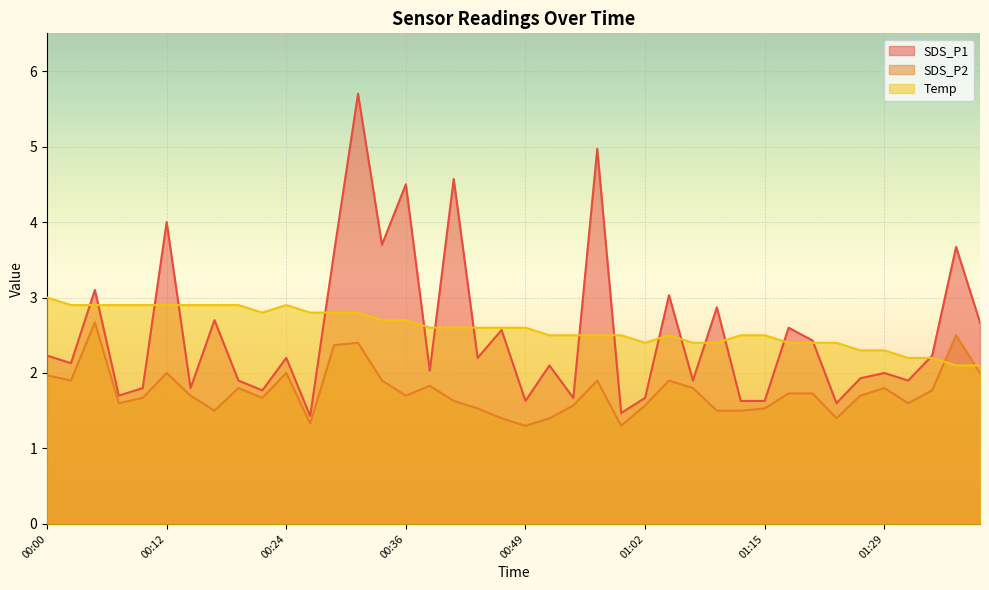

After their last crossing, which series has the higher values: Temp or SDS_P2?

Temp